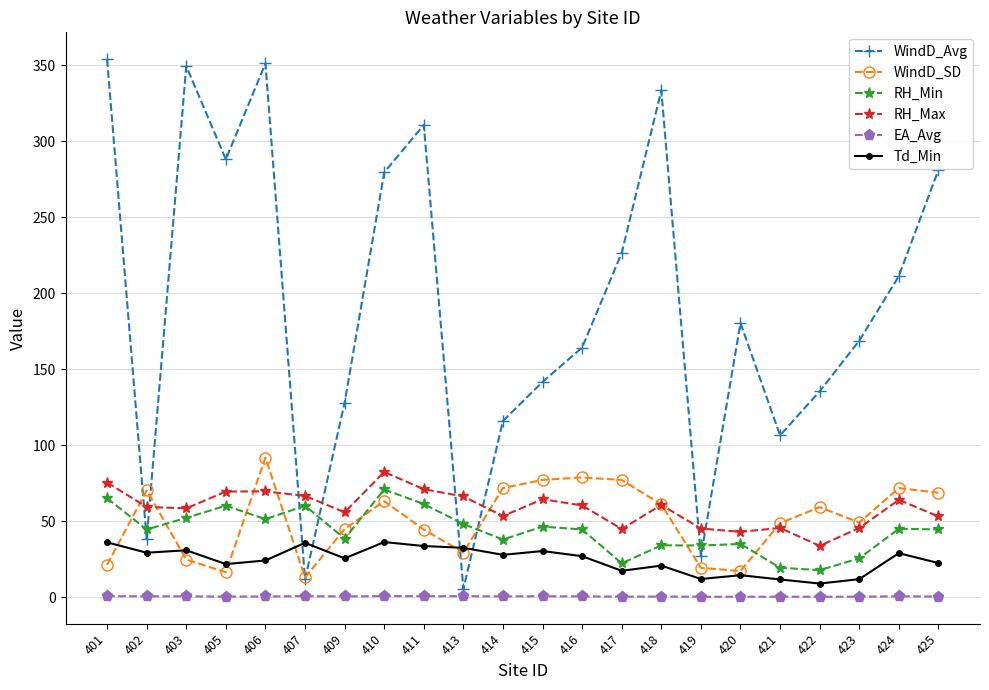

Read the Td_Min value at 403.

30.9